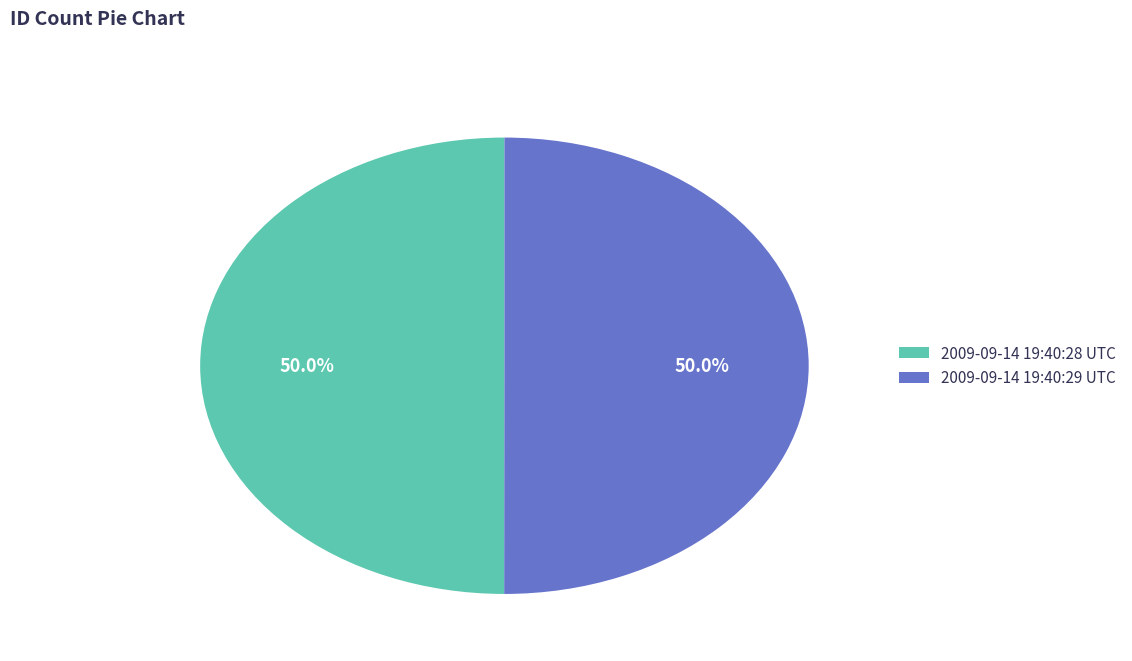

Combined, what portion of the pie is 2009-09-14 19:40:29 UTC and 2009-09-14 19:40:28 UTC?

100.0%